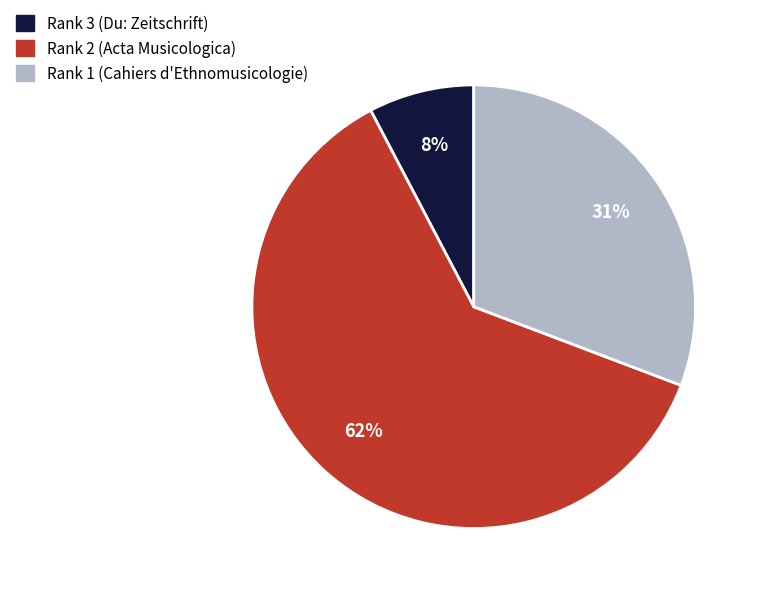

To the nearest percent, what is the difference between the Rank 1 (Cahiers d'Ethnomusicologie) and Rank 2 (Acta Musicologica) slice percentages?

31%